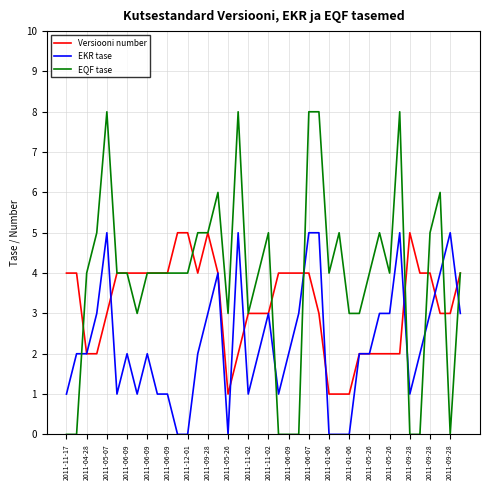

What is the maximum value for EKR tase?

5